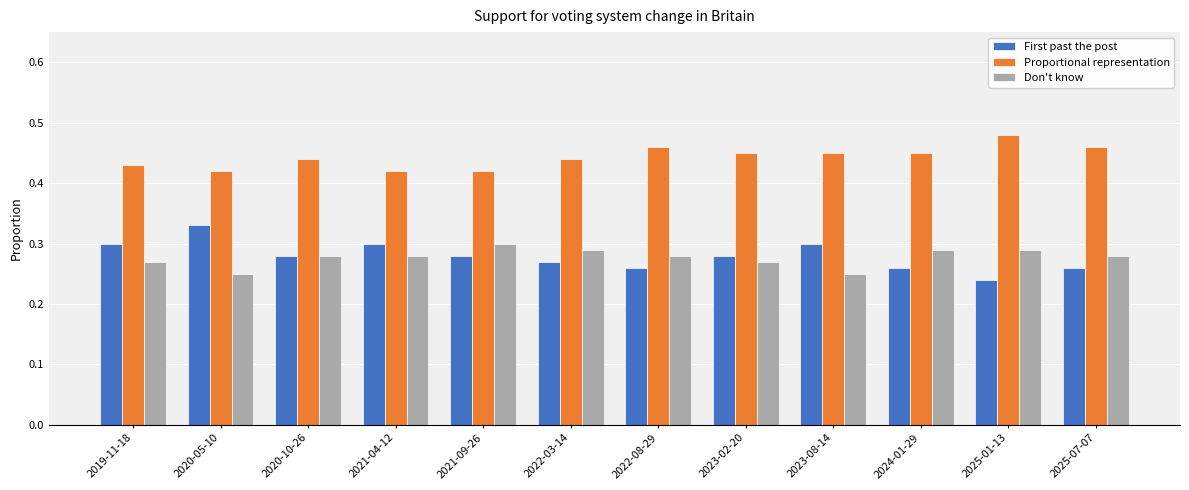

Rank the series by their maximum value, from lowest to highest.

Don't know, First past the post, Proportional representation